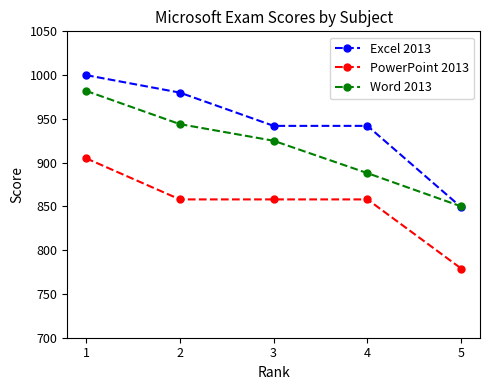

What are all the series names shown in the legend?

Excel 2013, PowerPoint 2013, Word 2013